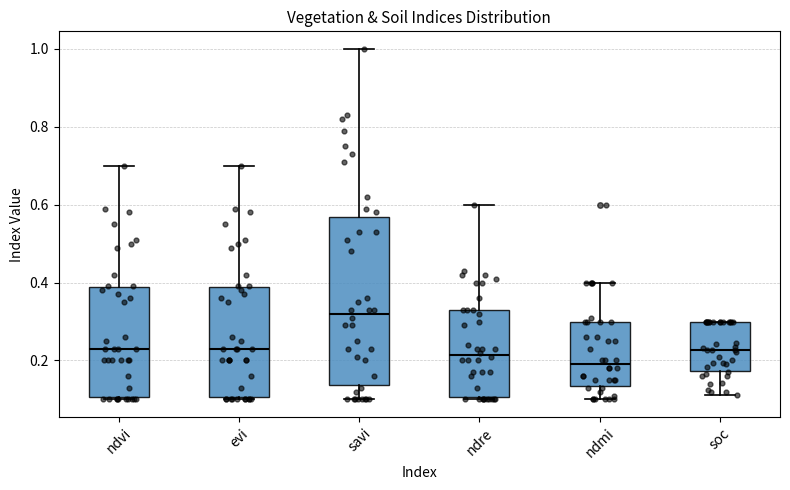

Which box has the highest median line?

savi